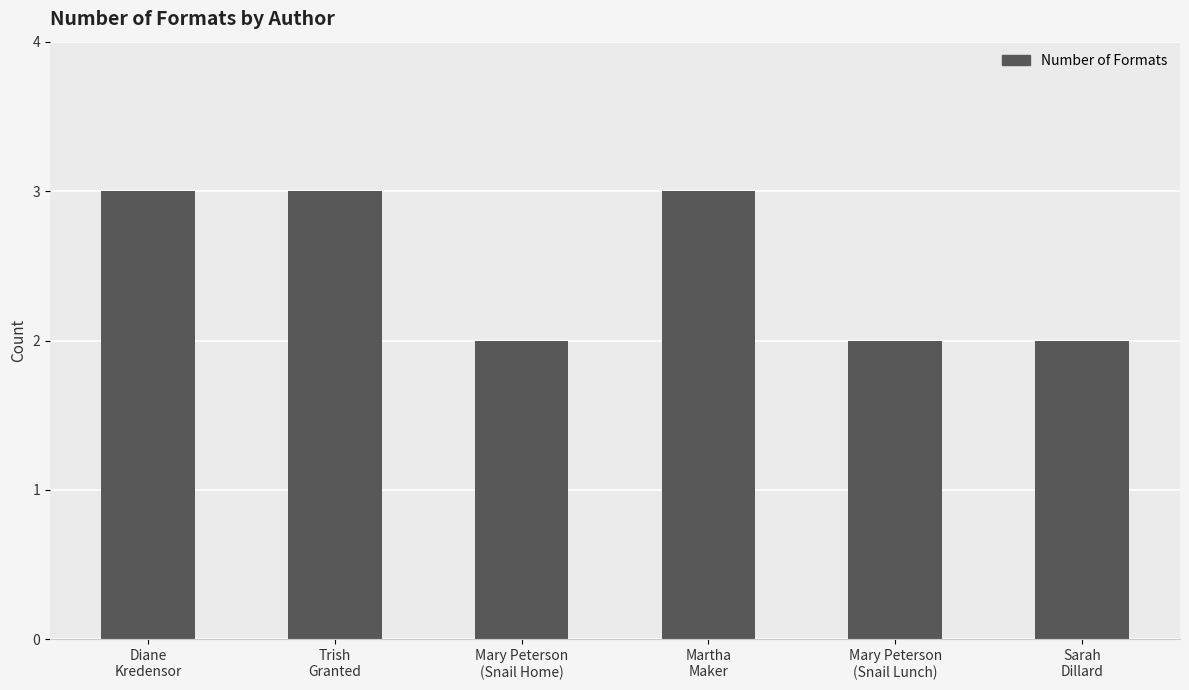

What is the label of the 4th bar from the right?

Mary Peterson
(Snail Home)